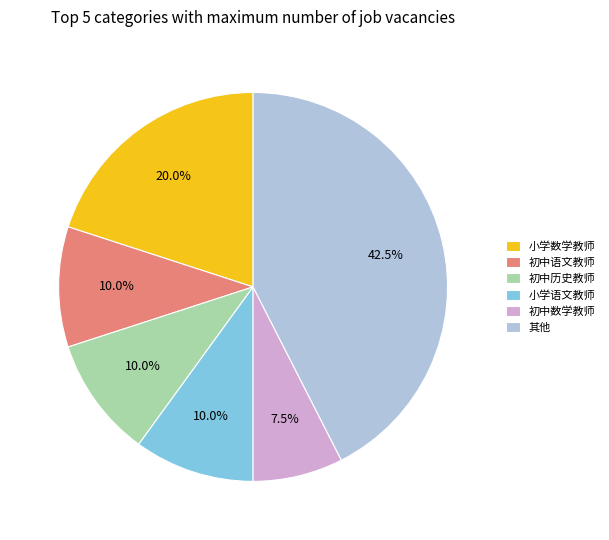

Which has a higher value, 小学数学教师 or 小学语文教师?

小学数学教师